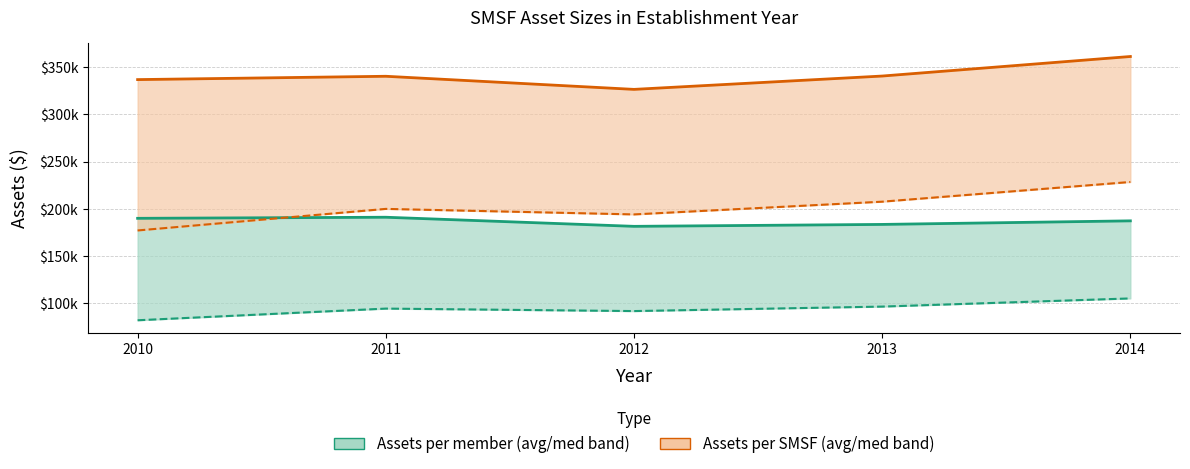

What is the total value across all series at 2014?

882415